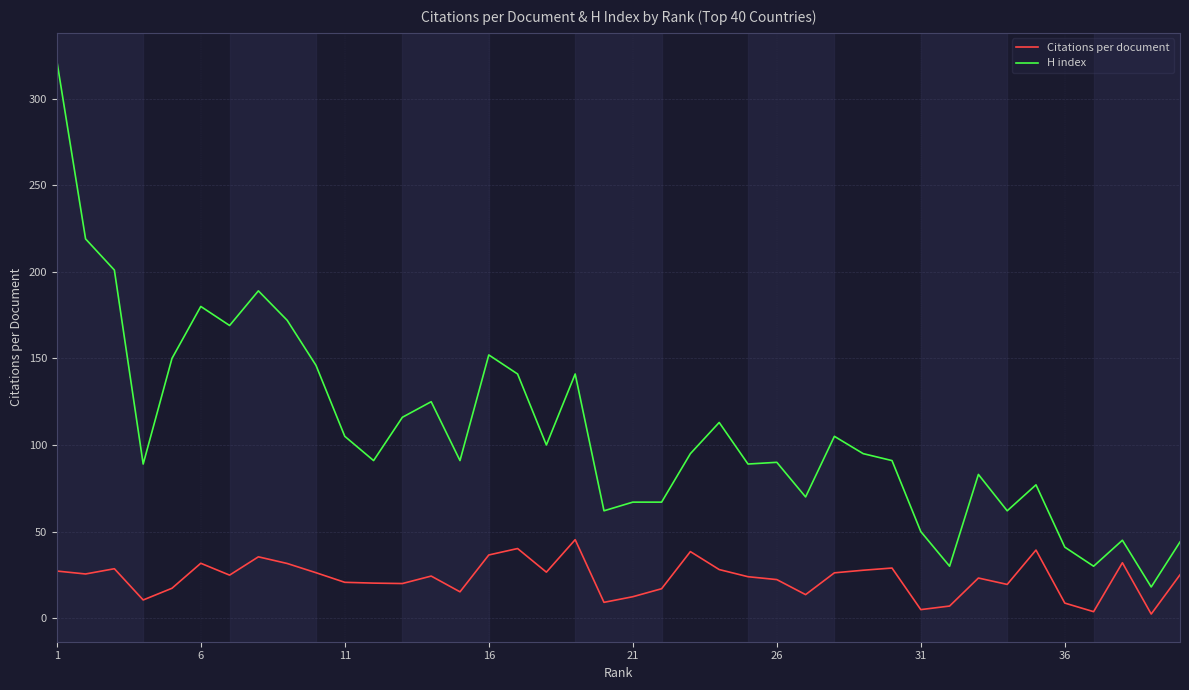

True or false: H index and Citations per document intersect in this chart.

False